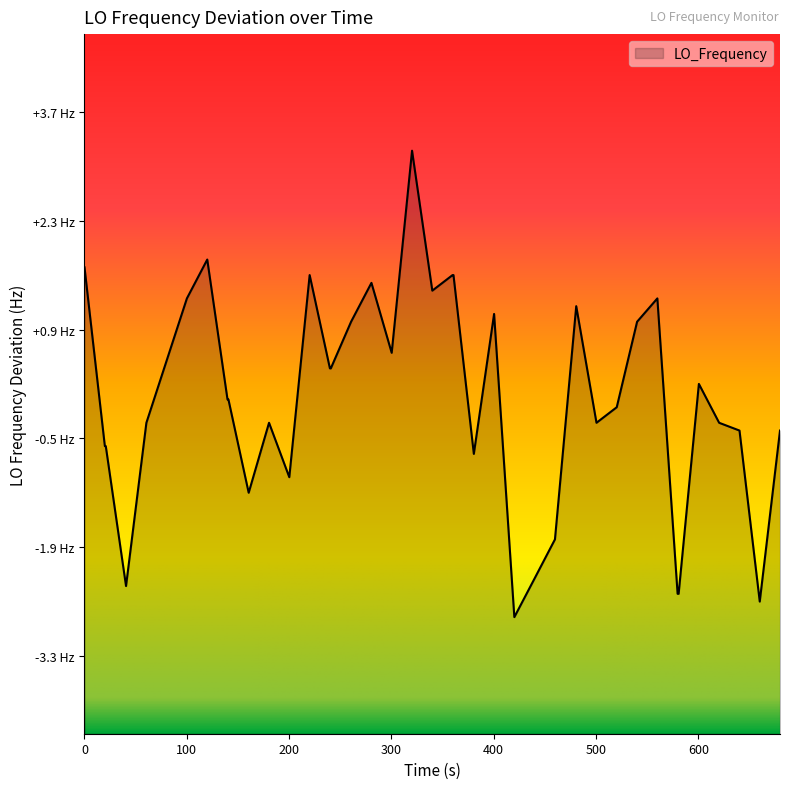

How many lines are shown in the chart?

1